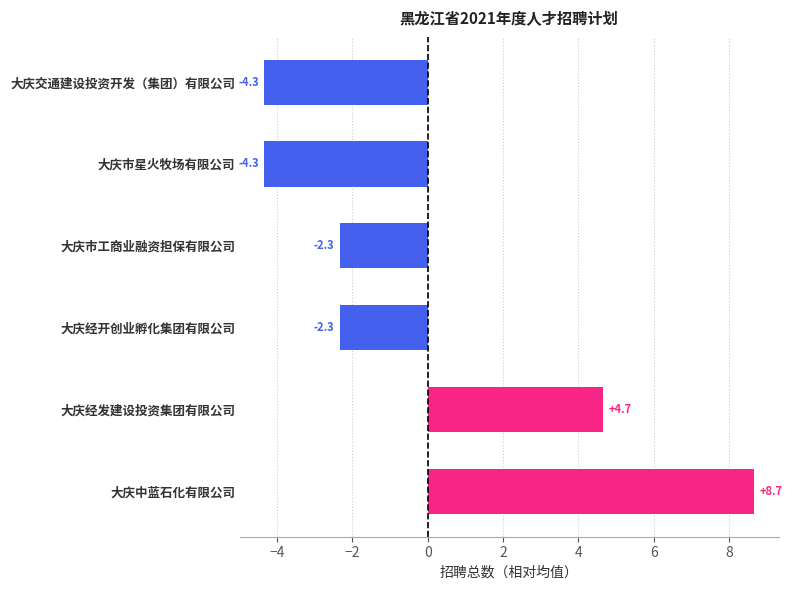

Reading top to bottom, list all the values displayed in this chart.

-4.3	-4.3	-2.3	-2.3	4.7	8.7